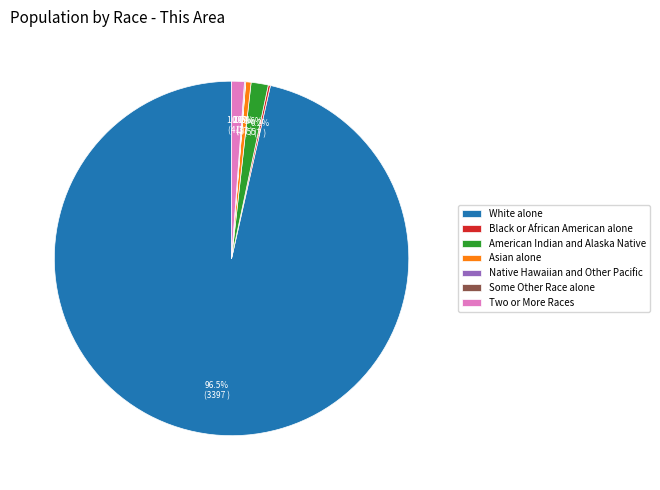

How much of the chart is everything except American Indian and Alaska Native?

98.4%